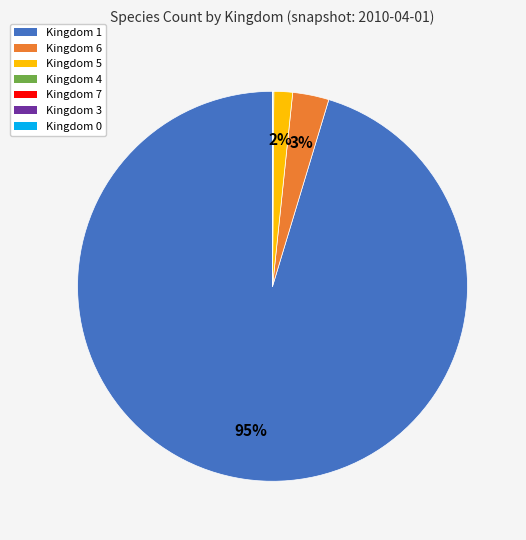

Is there any slice that represents more than half of the pie?

Yes